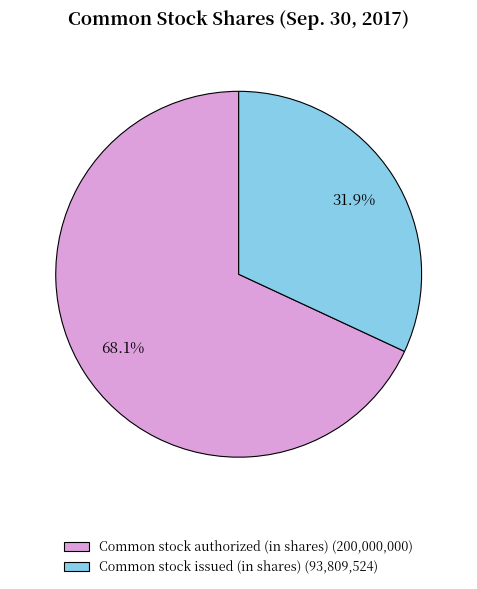

To the nearest percent, what is the combined percentage of Common stock issued (in shares) and Common stock authorized (in shares)?

100%